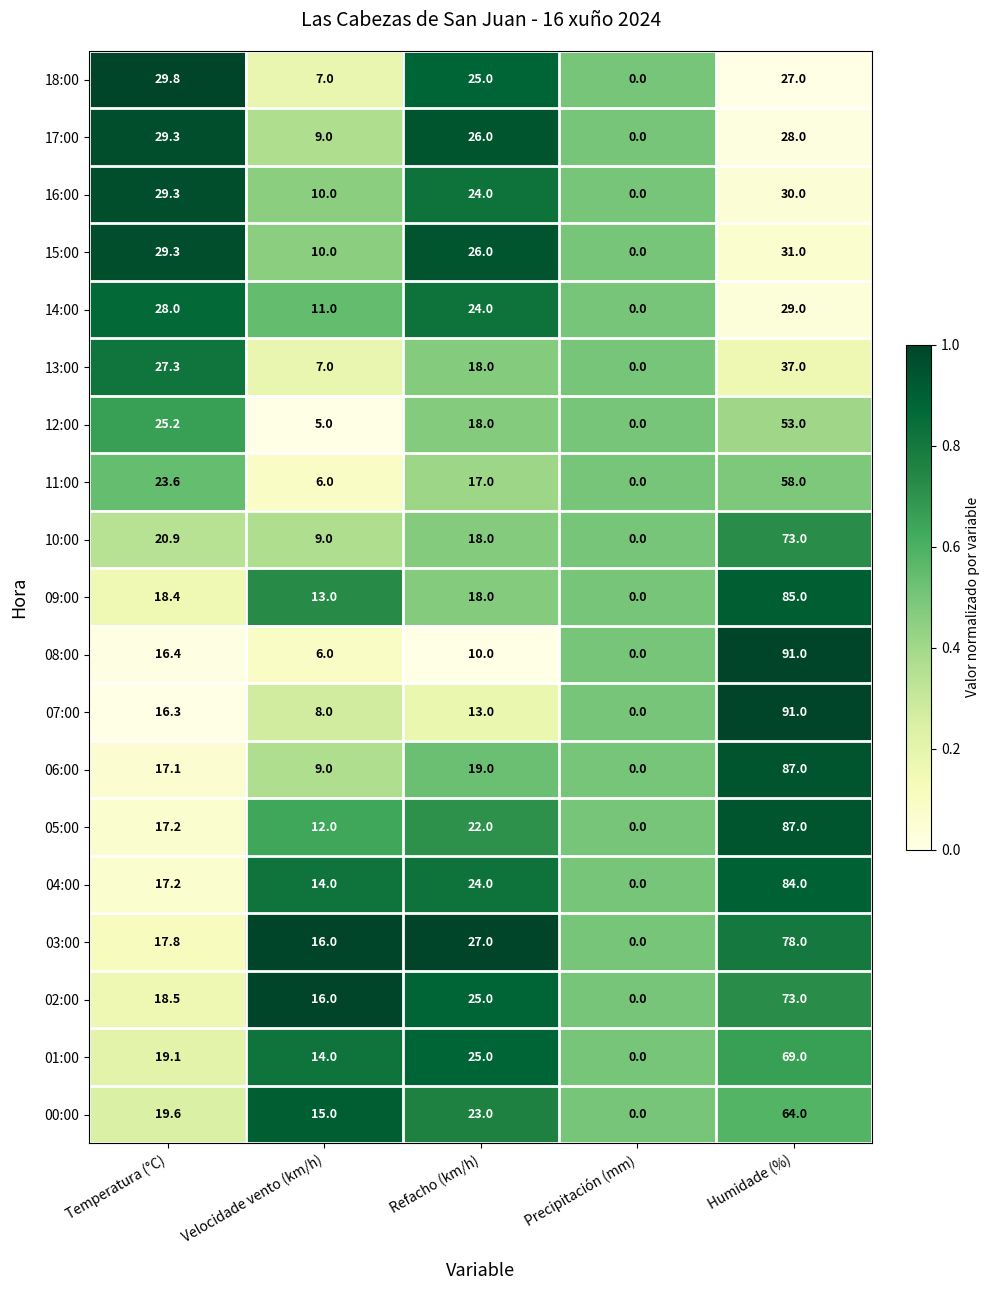

Between Velocidade vento (km/h) and Humidade (%), which series saw the biggest shift?

08:00